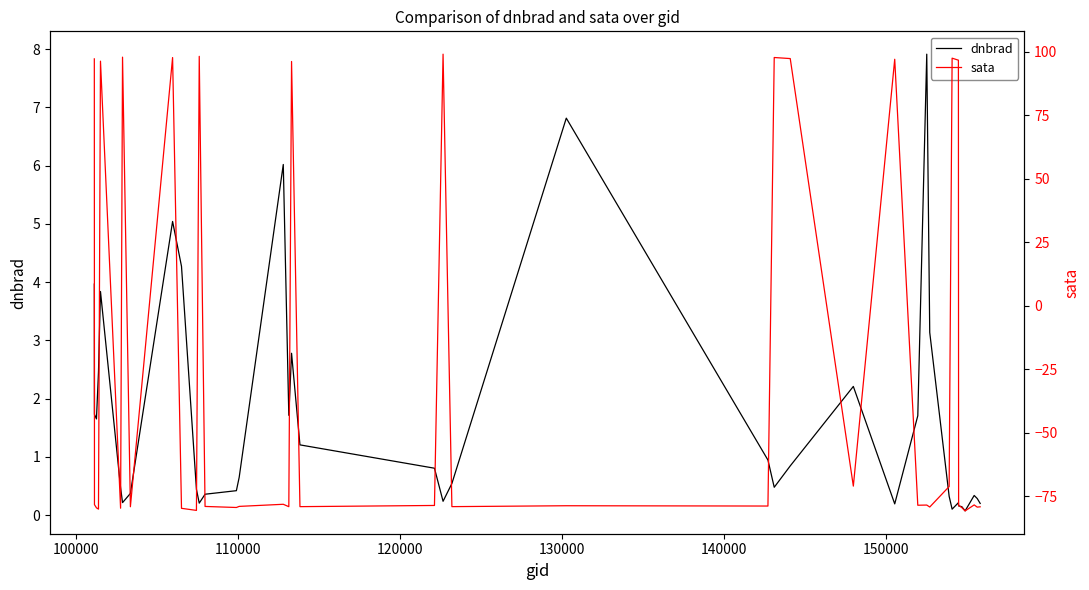

Rank the series by their average value, from highest to lowest.

dnbrad, sata